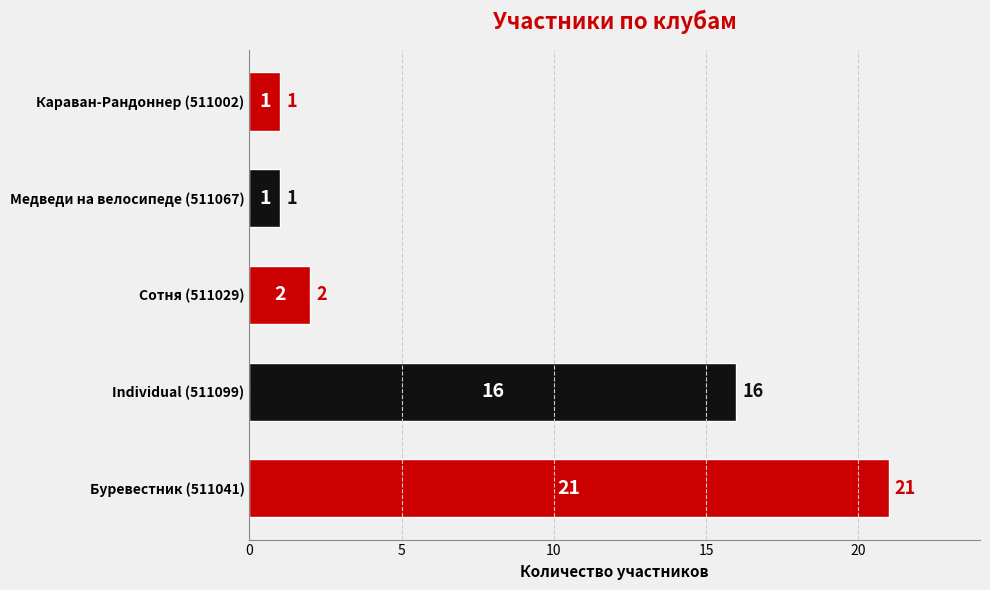

What is the difference between the maximum and minimum values?

20